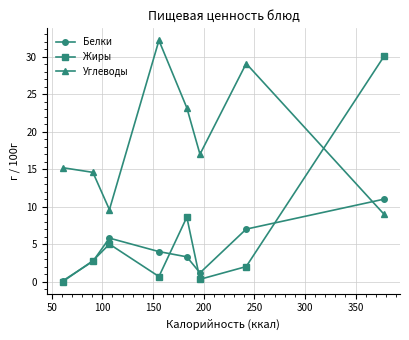

Reading left to right, extract all data points from this chart.

Белки: 0.1	2.7	5.8	4.0	3.3	1.2	7.0	11.0
Жиры: 0.0	2.8	5.0	0.7	8.6	0.3	2.0	30.1
Углеводы: 15.2	14.6	9.6	32.2	23.2	17.0	29.1	9.0